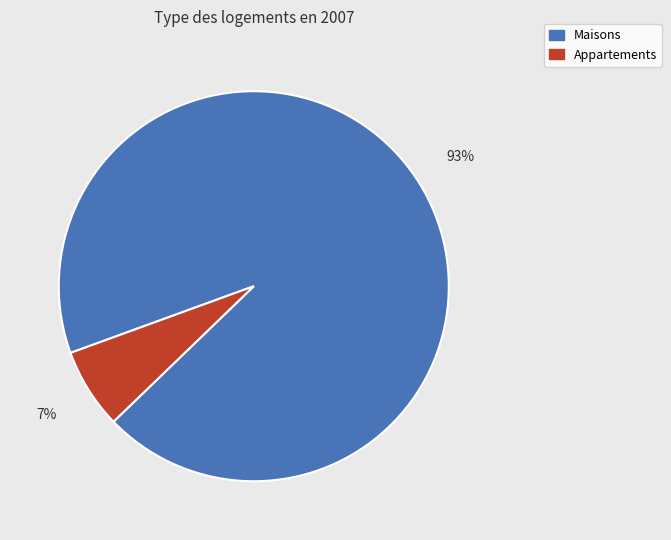

To the nearest percent, what is the average slice percentage?

50%